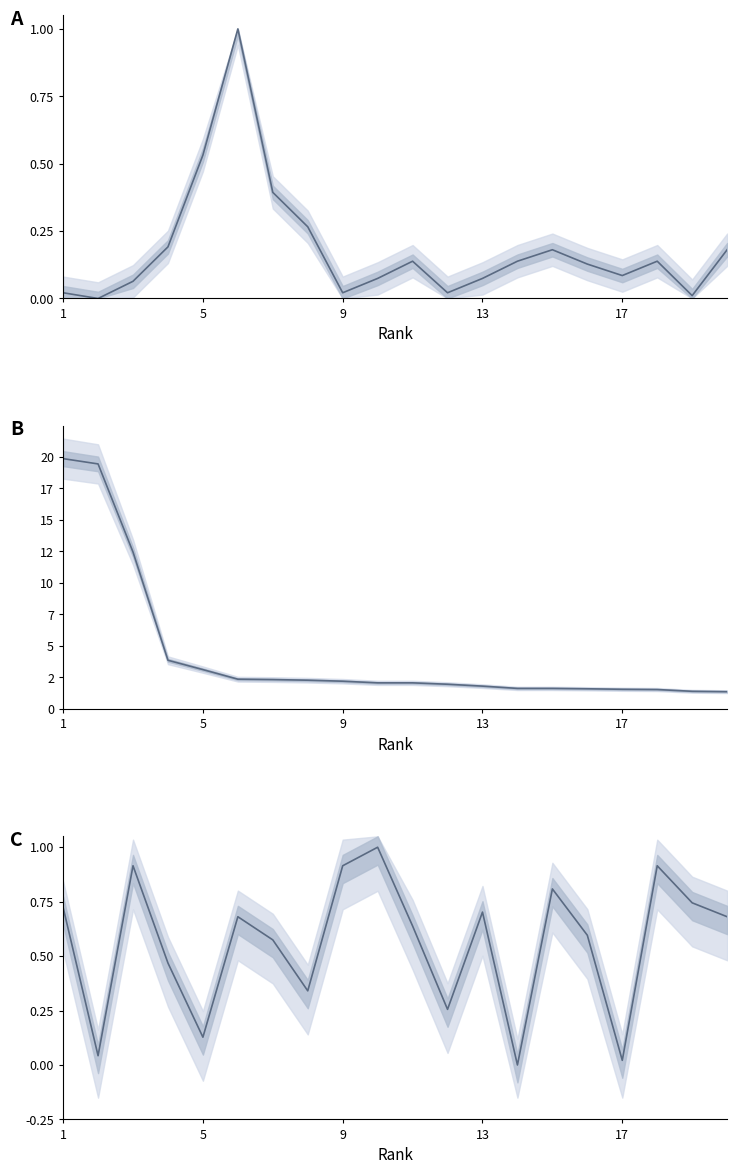

Reading right to left, extract all data points from this chart.

Ref. / Doc. (normalized): 0.2	0.0	0.1	0.1	0.1	0.2	0.1	0.1	0.0	0.1	0.1	0.0	0.3	0.4	1.0	0.5	0.2	0.1	0.0	0.0
Total Refs. (/100): 1.4	1.4	1.5	1.6	1.6	1.6	1.6	1.8	2.0	2.1	2.1	2.2	2.3	2.3	2.4	3.1	3.9	12.4	19.4	19.9
%Female (normalized): 0.7	0.7	0.9	0.0	0.6	0.8	0.0	0.7	0.3	0.6	1.0	0.9	0.3	0.6	0.7	0.1	0.5	0.9	0.0	0.7